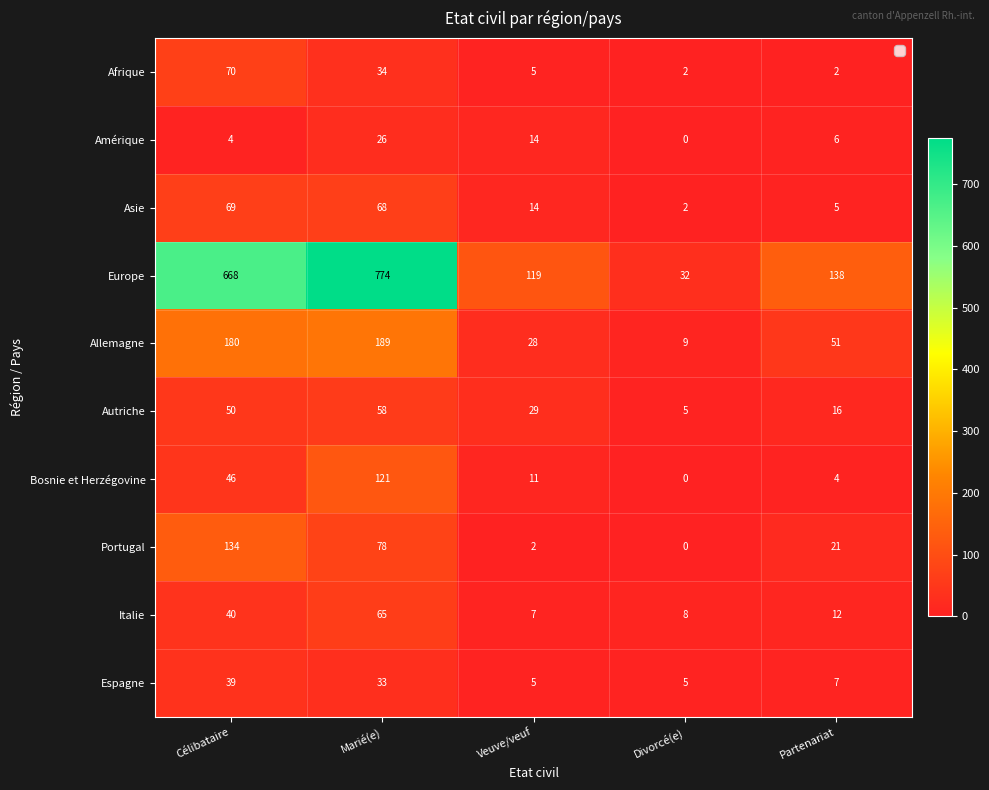

Where is Asie nearest to the value 35?

Veuve/veuf